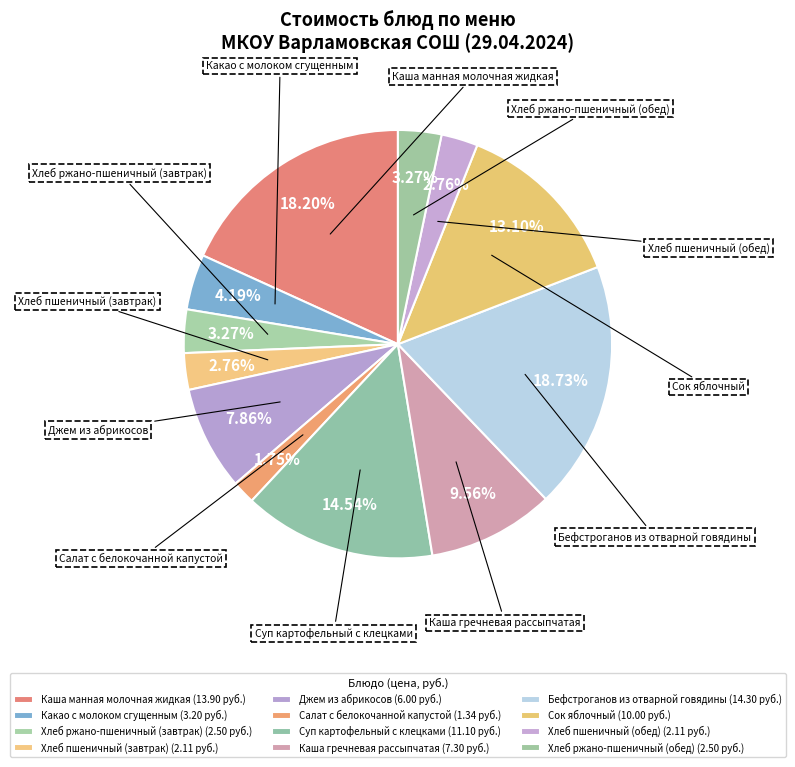

How much of the chart is everything except Джем из абрикосов?

92.1%